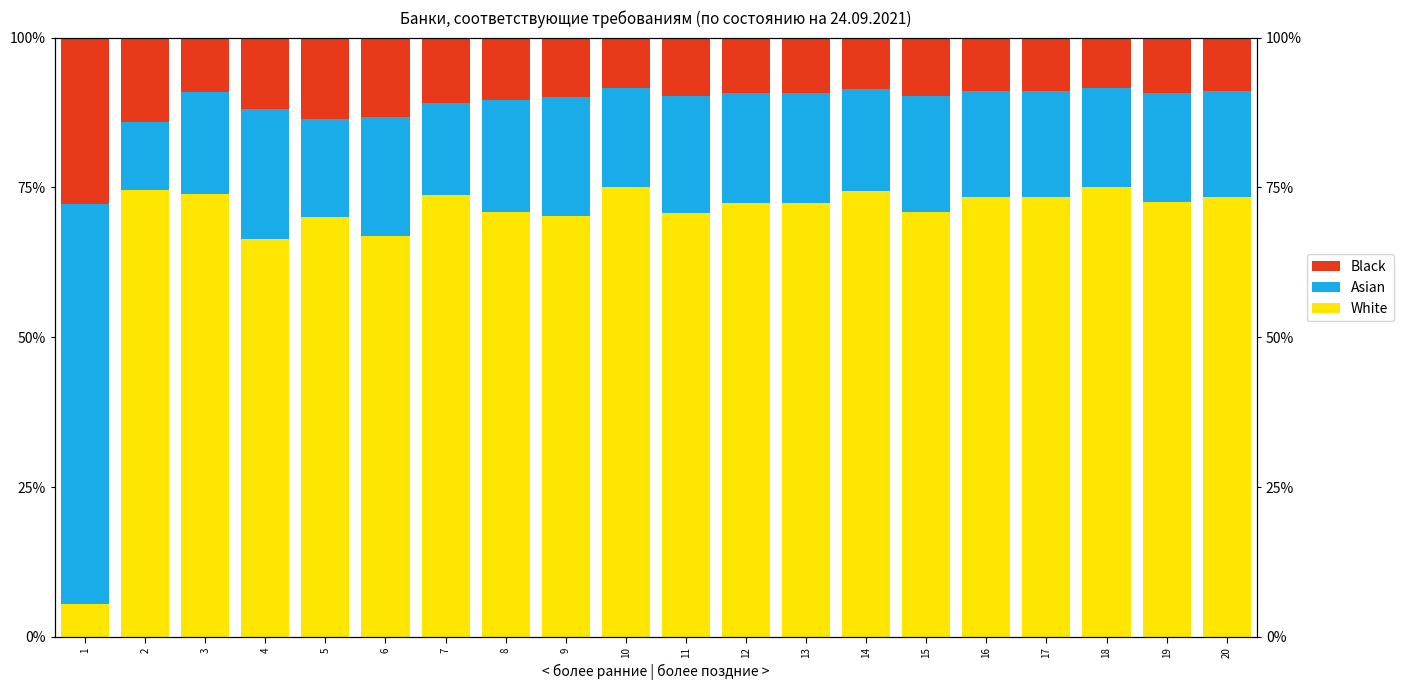

Which category has the highest value in the White series?

10